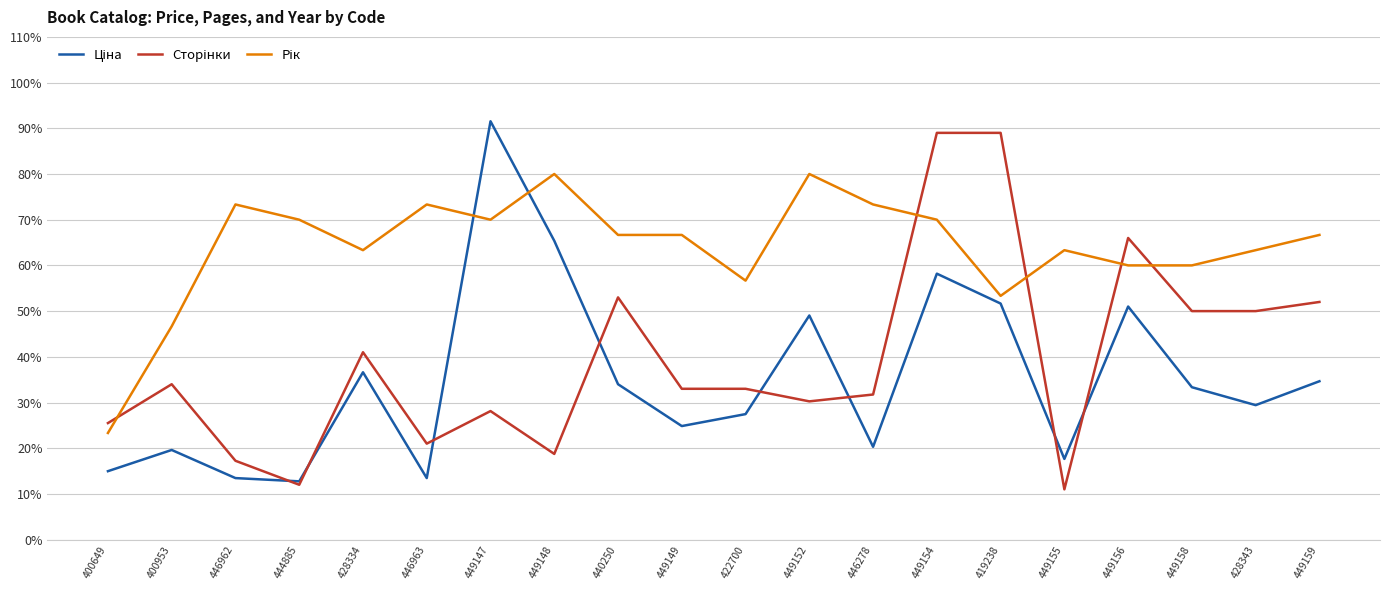

What is the minimum value shown in the chart?

11.0